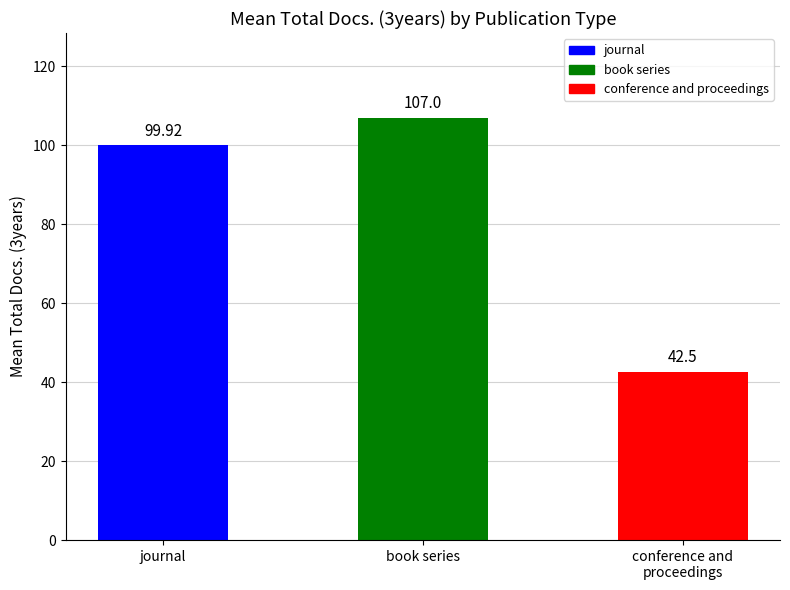

Which category has the highest value across all series?

book series